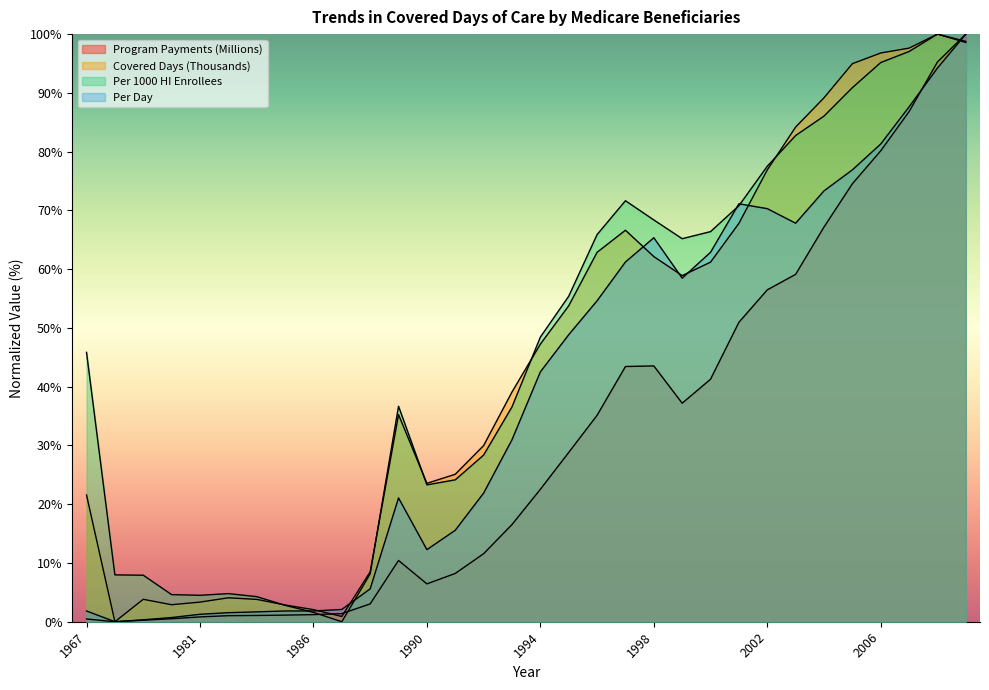

Rank the categories by Program Payments (Millions) value from highest to lowest.

2009, 2008, 2007, 2006, 2005, 2004, 2003, 2002, 2001, 1998, 1997, 2000, 1999, 1996, 1995, 1994, 1993, 1992, 1989, 1991, 1990, 1988, 1987, 1986, 1985, 1984, 1983, 1981, 1979, 1967, 1975, 1971